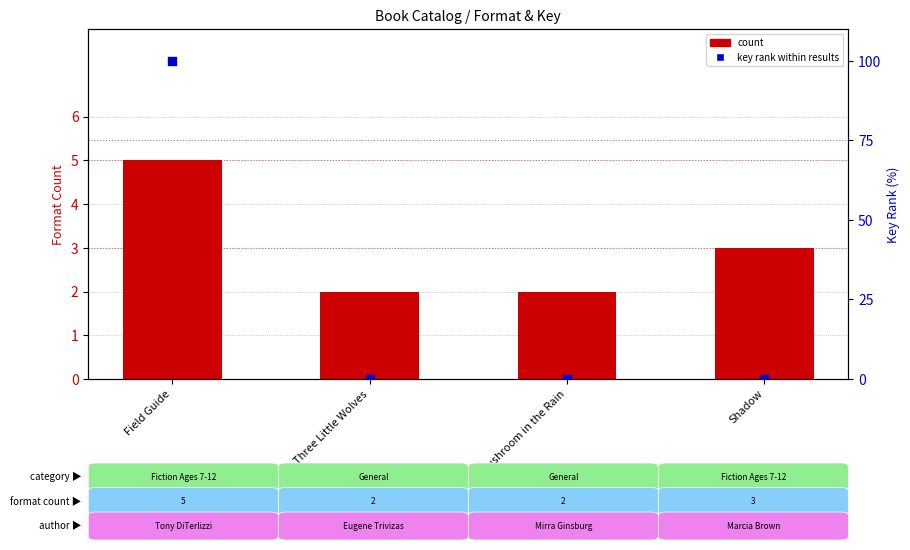

What are all the series names shown in the legend?

count, key rank within results